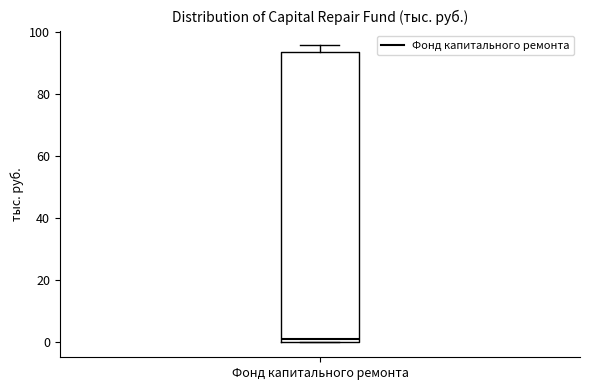

Transcribe this box plot: give where the median line is, the range the box spans, and where the two whiskers end, as read against the y-axis. The values are not printed on the chart, so give them approximately, as read against the axis.

median 2, box 0 to 94, whiskers 0 to 96